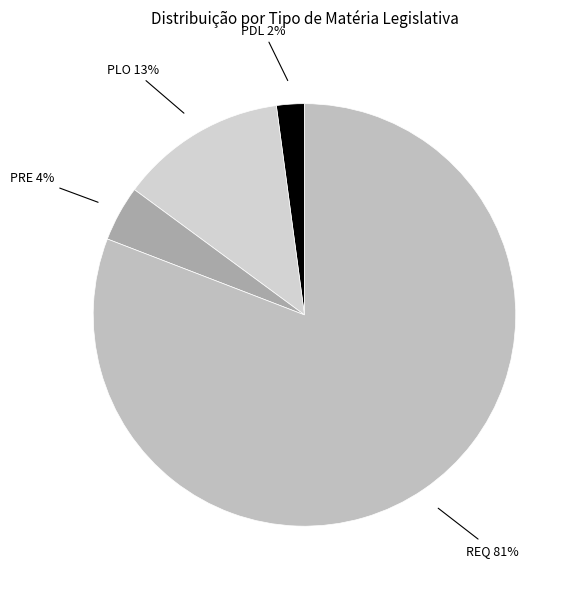

Rank the categories by value from highest to lowest.

REQ, PLO, PRE, PDL